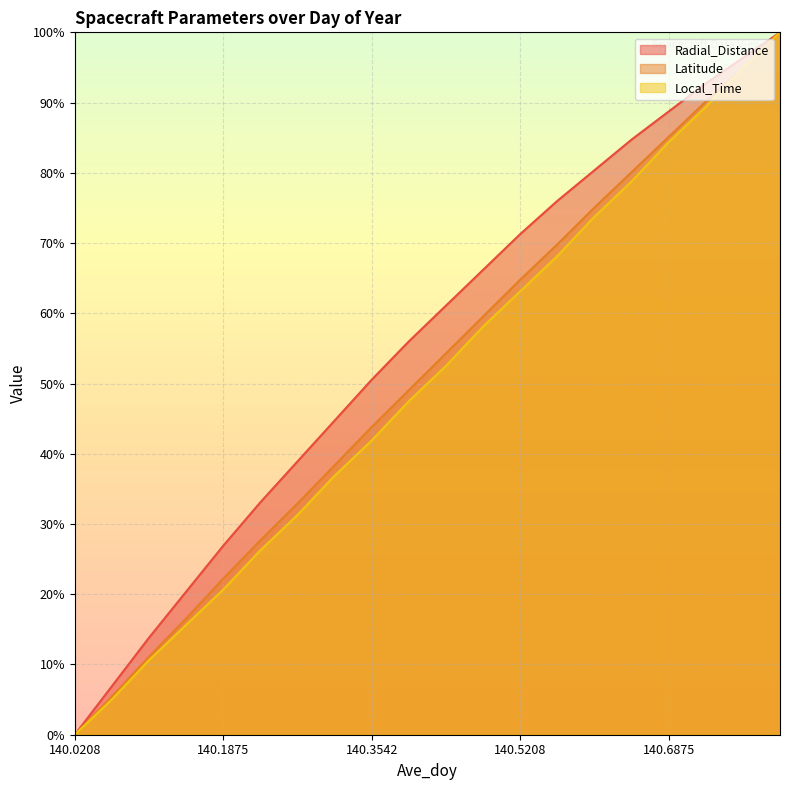

Where does the Radial_Distance series first go above 61?

140.4375